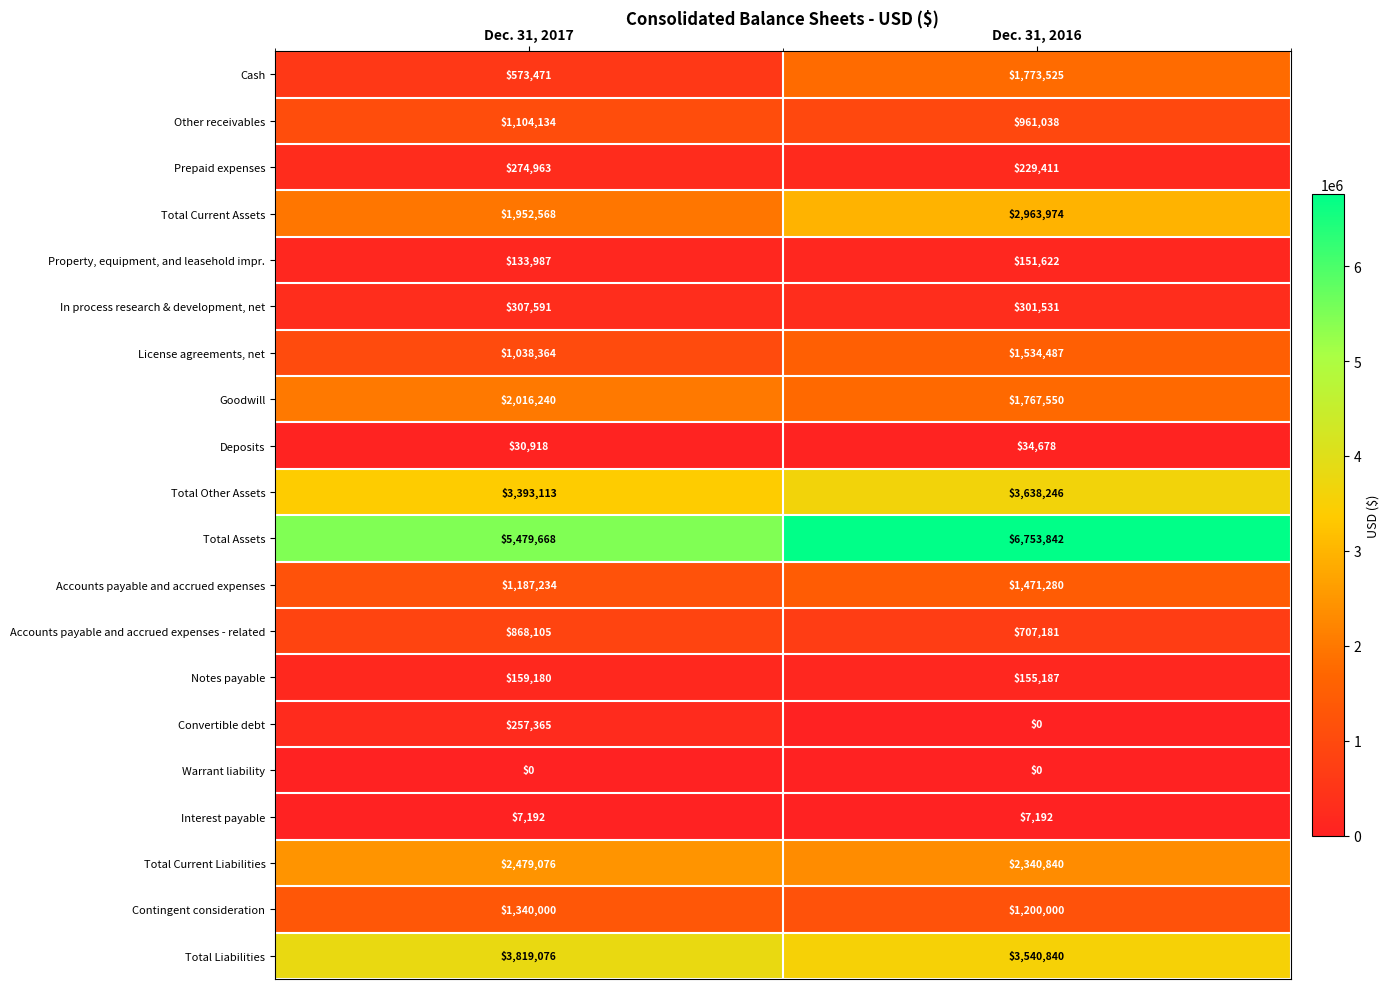

What is the total value across all series at Dec. 31, 2017?

26422245